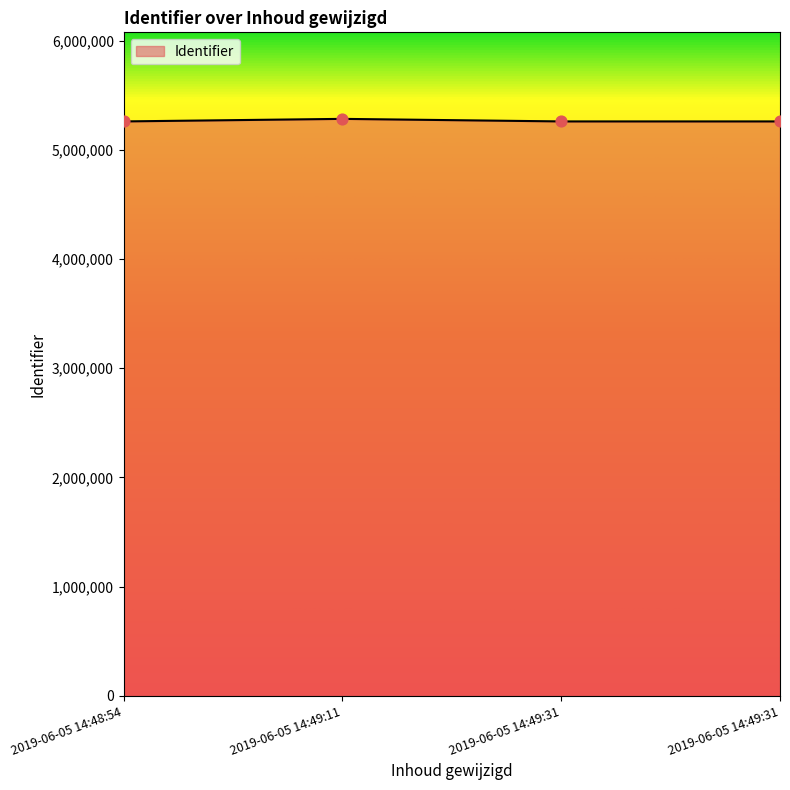

Approximately how many times larger is the value at 2019-06-05 14:49:11 compared to 2019-06-05 14:49:31?

1.0